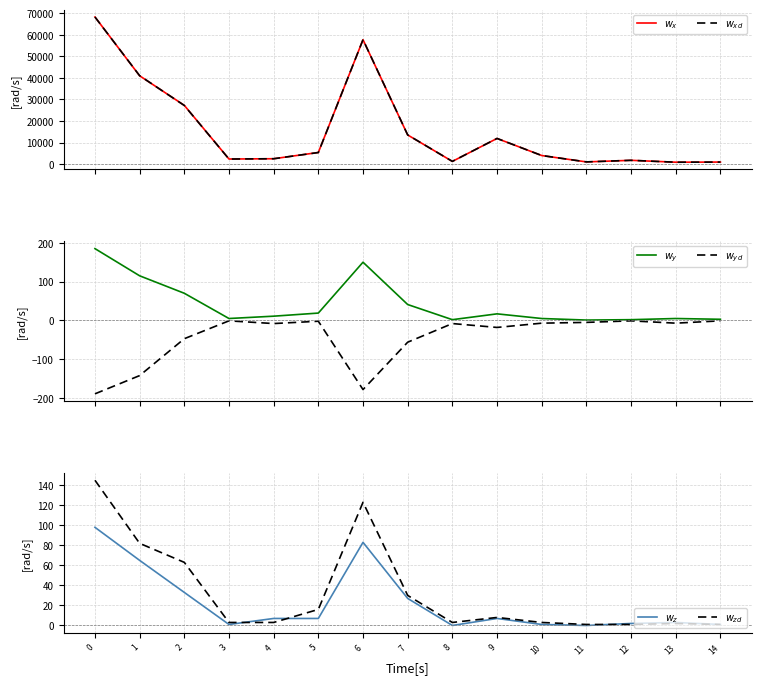

True or false: $w_z$ has a value of 1 at 10.

False